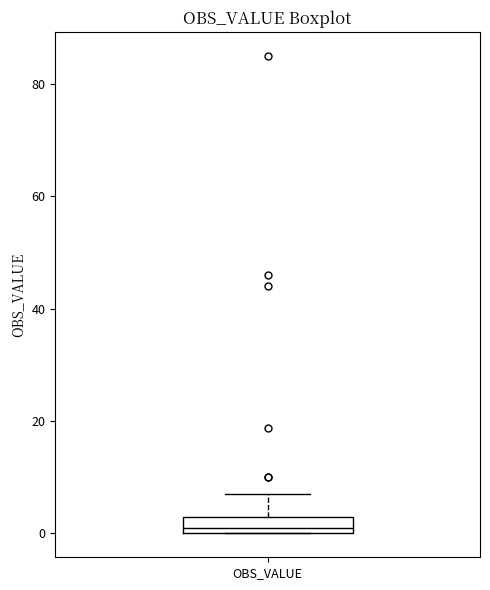

Where is the lower edge of the box for OBS_VALUE on the y-axis? The values are not printed on the chart, so give them approximately, as read against the axis.

0